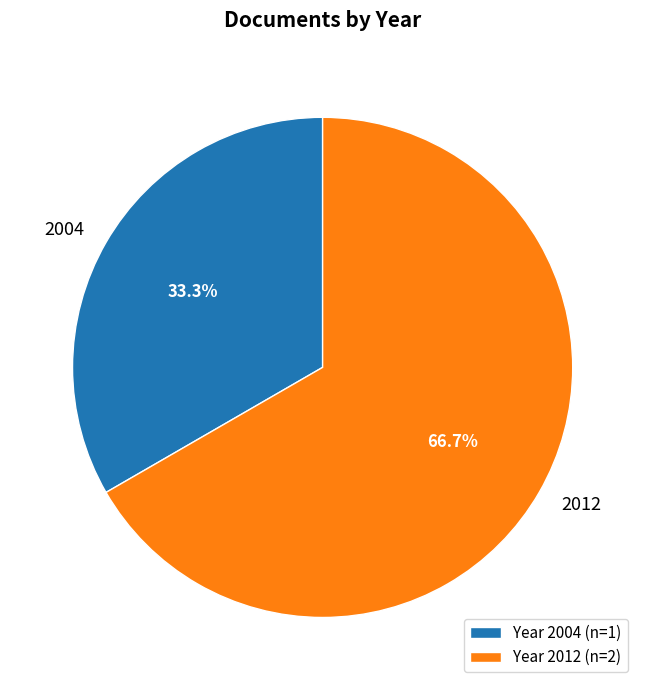

How many slices are in this pie chart?

2